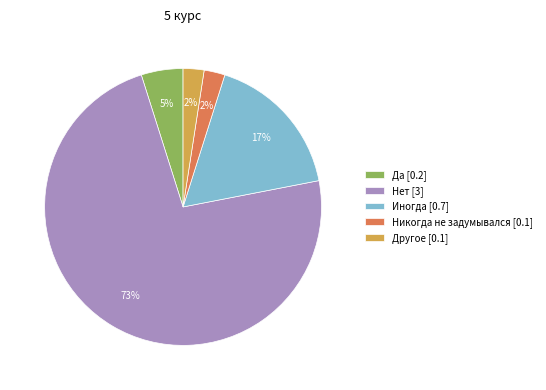

Which has a higher value, Никогда не задумывался [0.1] or Иногда [0.7]?

Иногда [0.7]